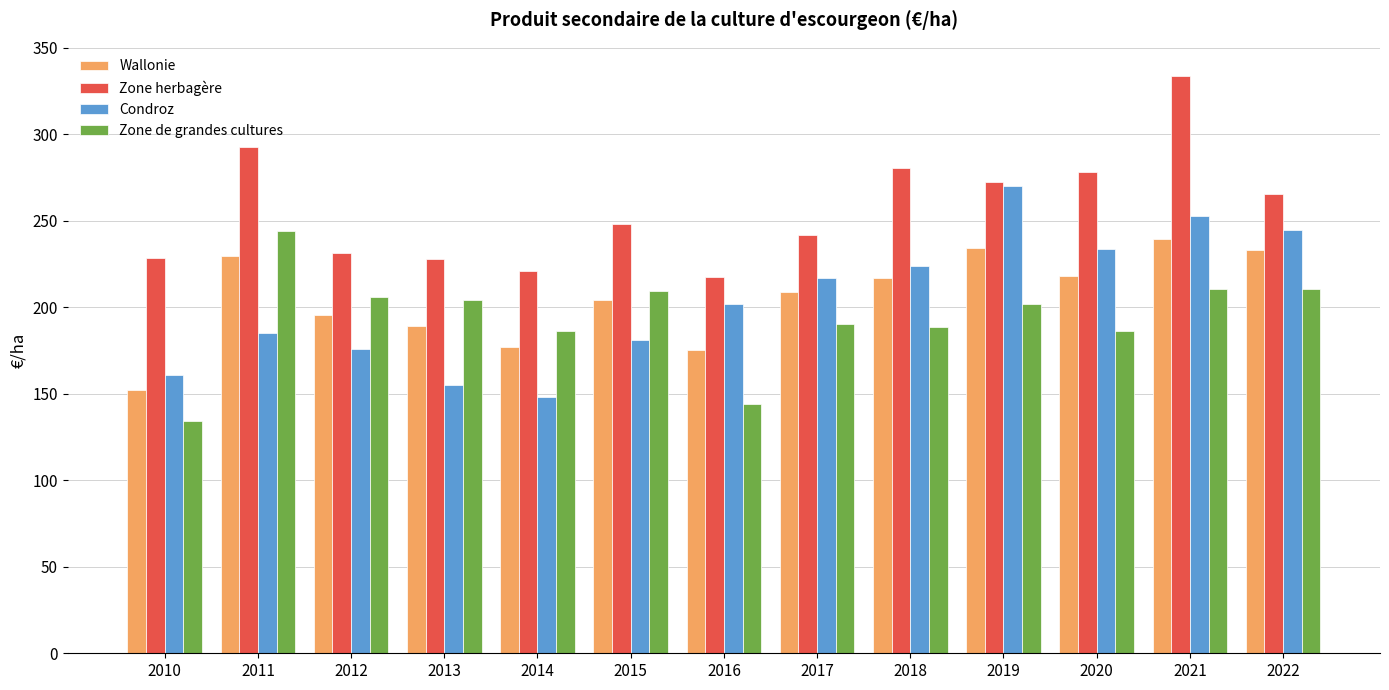

What is the total value across all series at 2022?

954.0